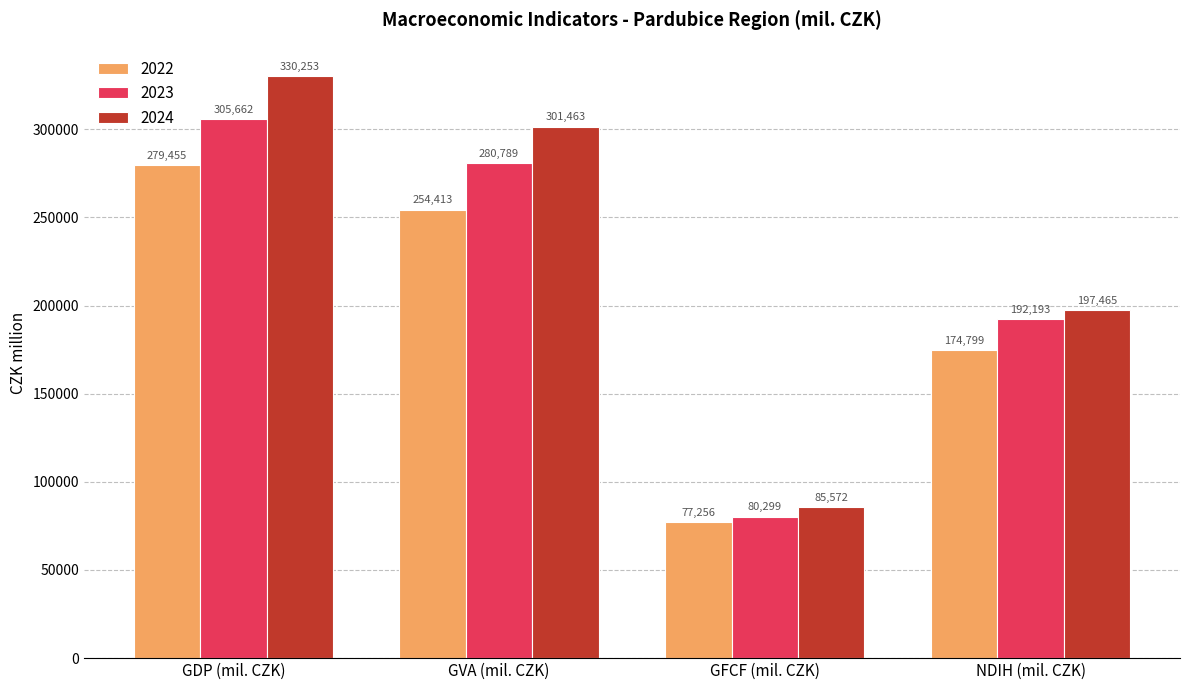

Which series has the widest spread of values?

2024